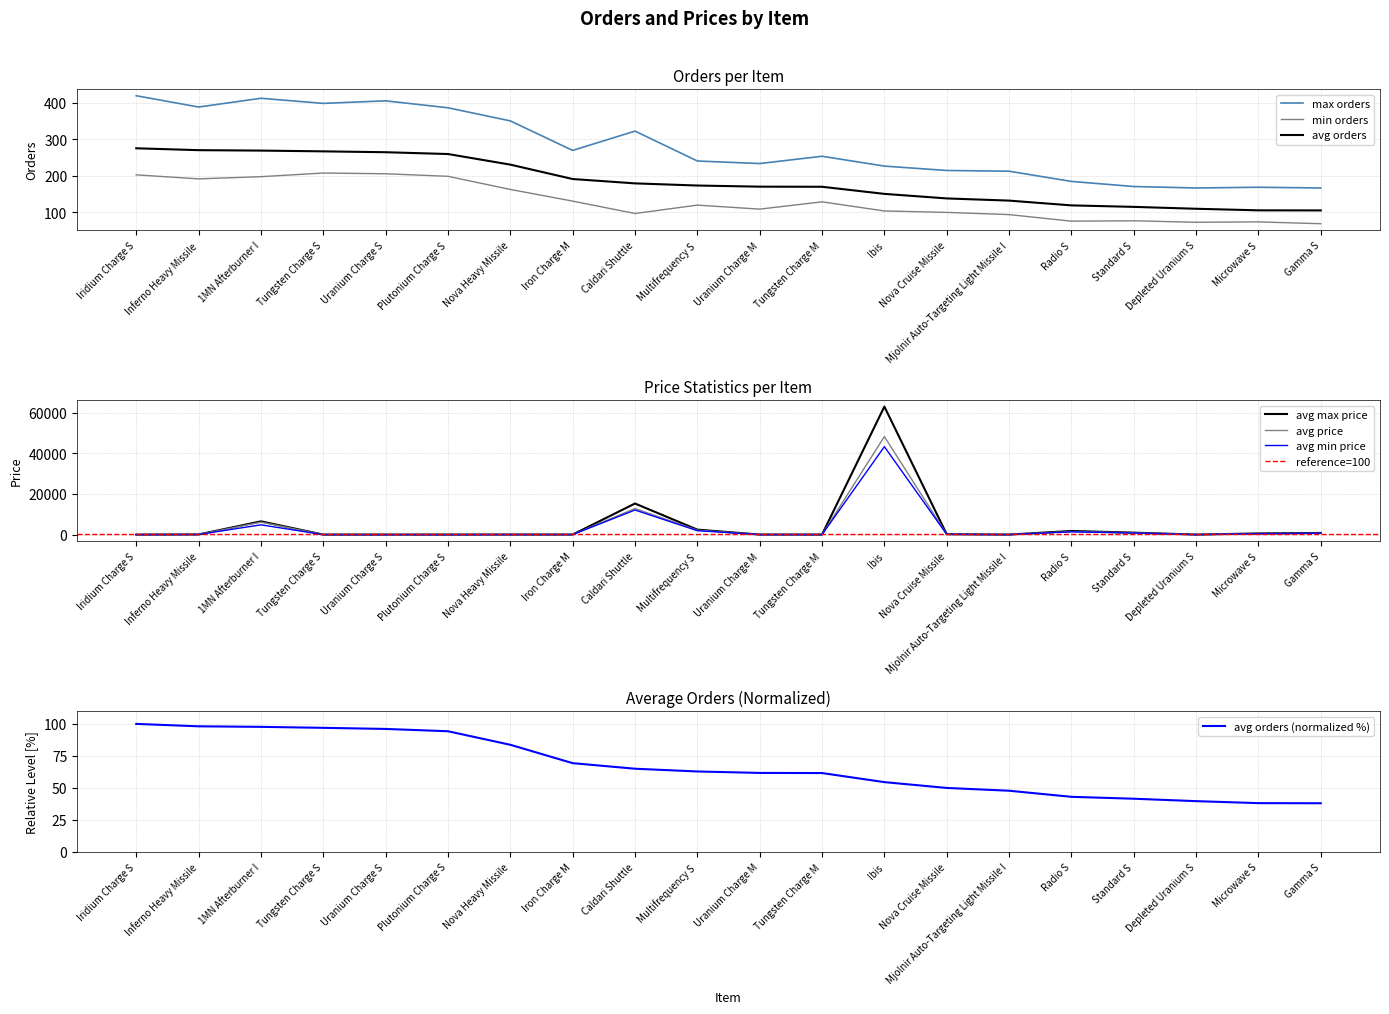

What is the sum of the avg max price values at Standard S and Uranium Charge M?

993.7